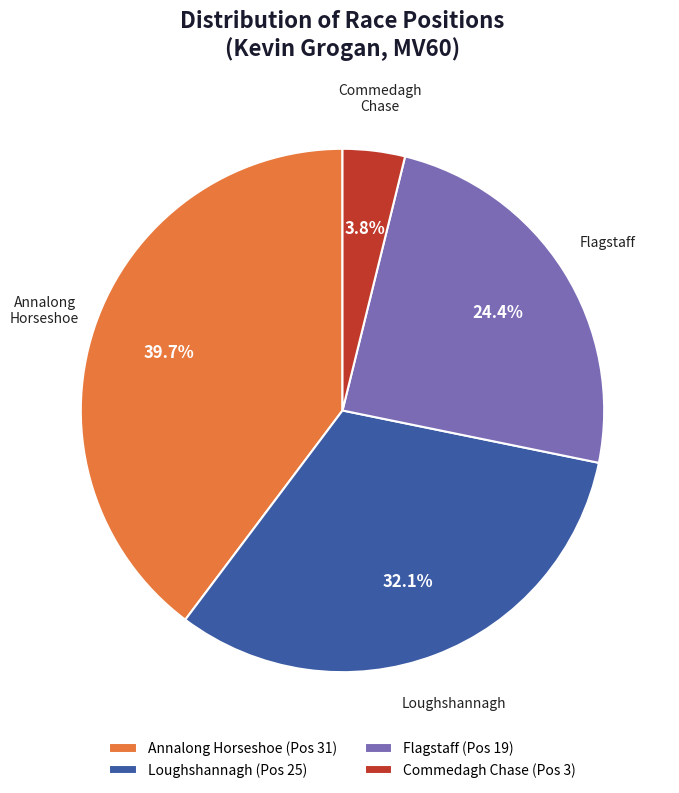

Is Loughshannagh (Pos 25) the majority of the pie?

No